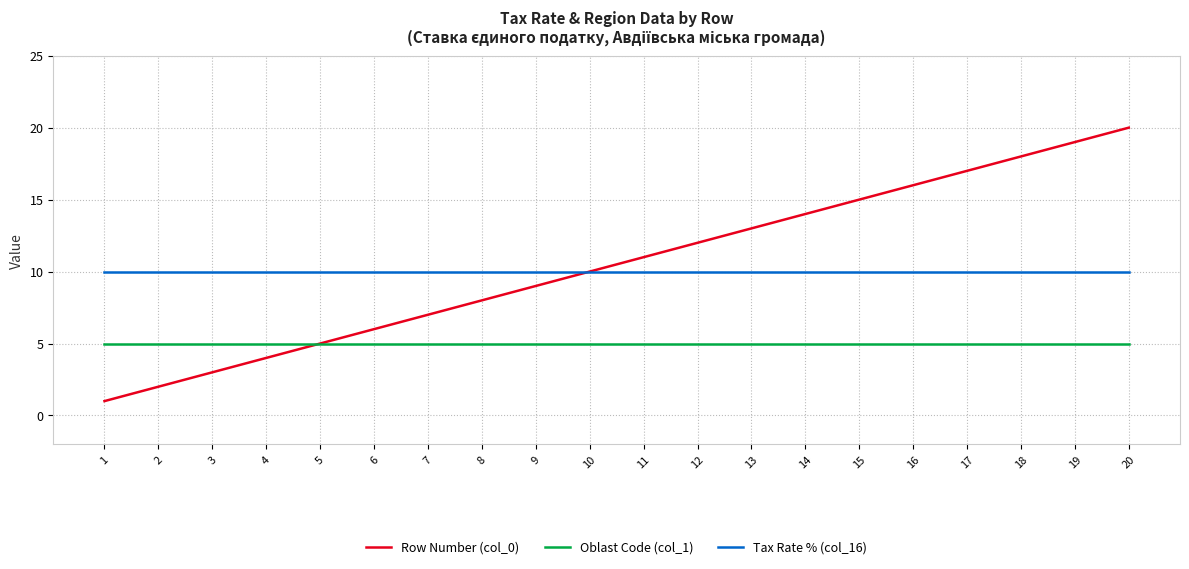

What is the maximum value for Row Number (col_0)?

20